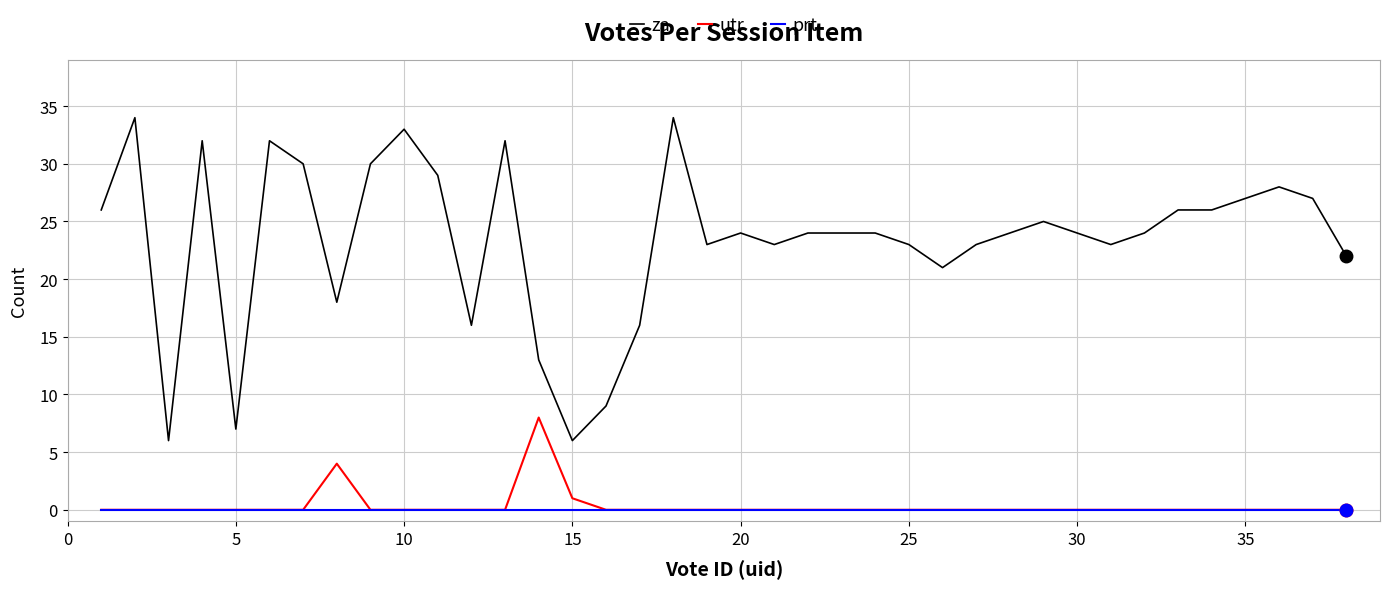

What is the maximum value shown in the chart?

34